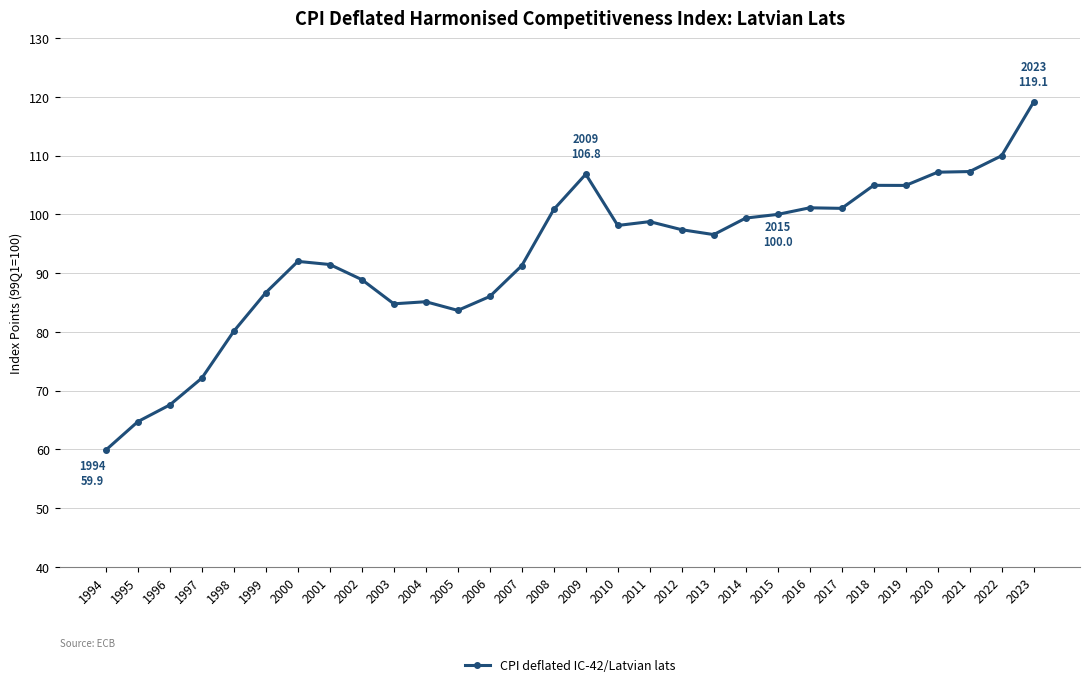

What is the average value?

92.9